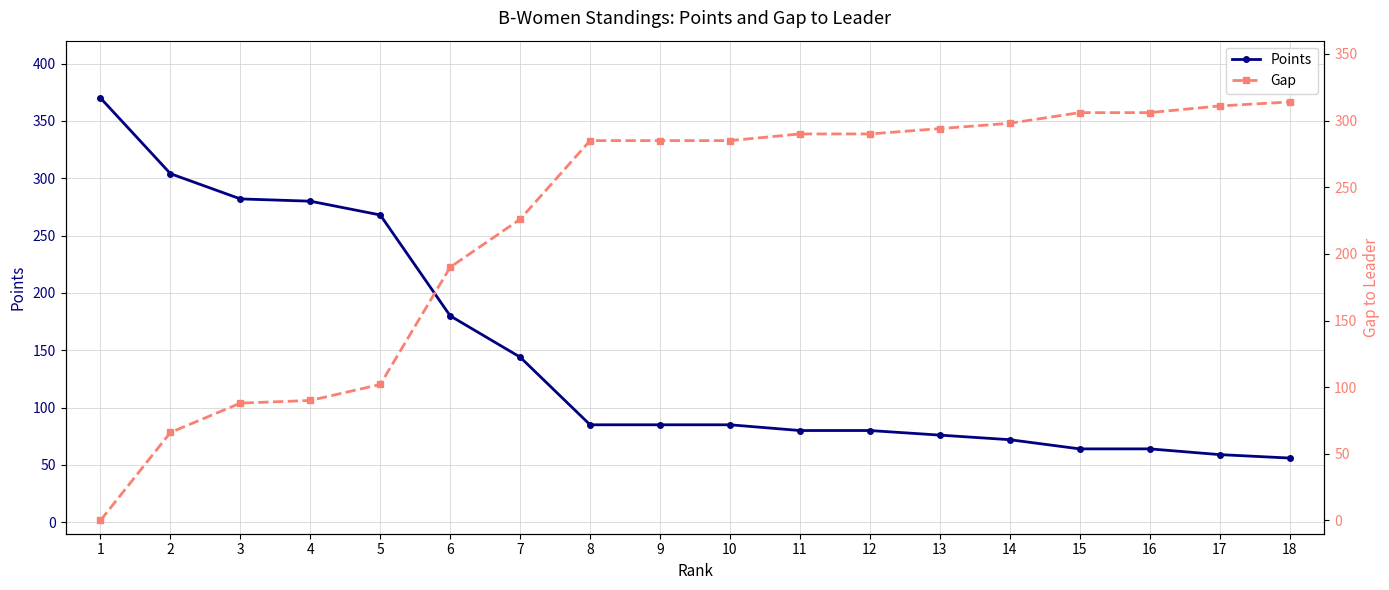

Which series ends up on top after the final intersection of Gap and Points?

Gap